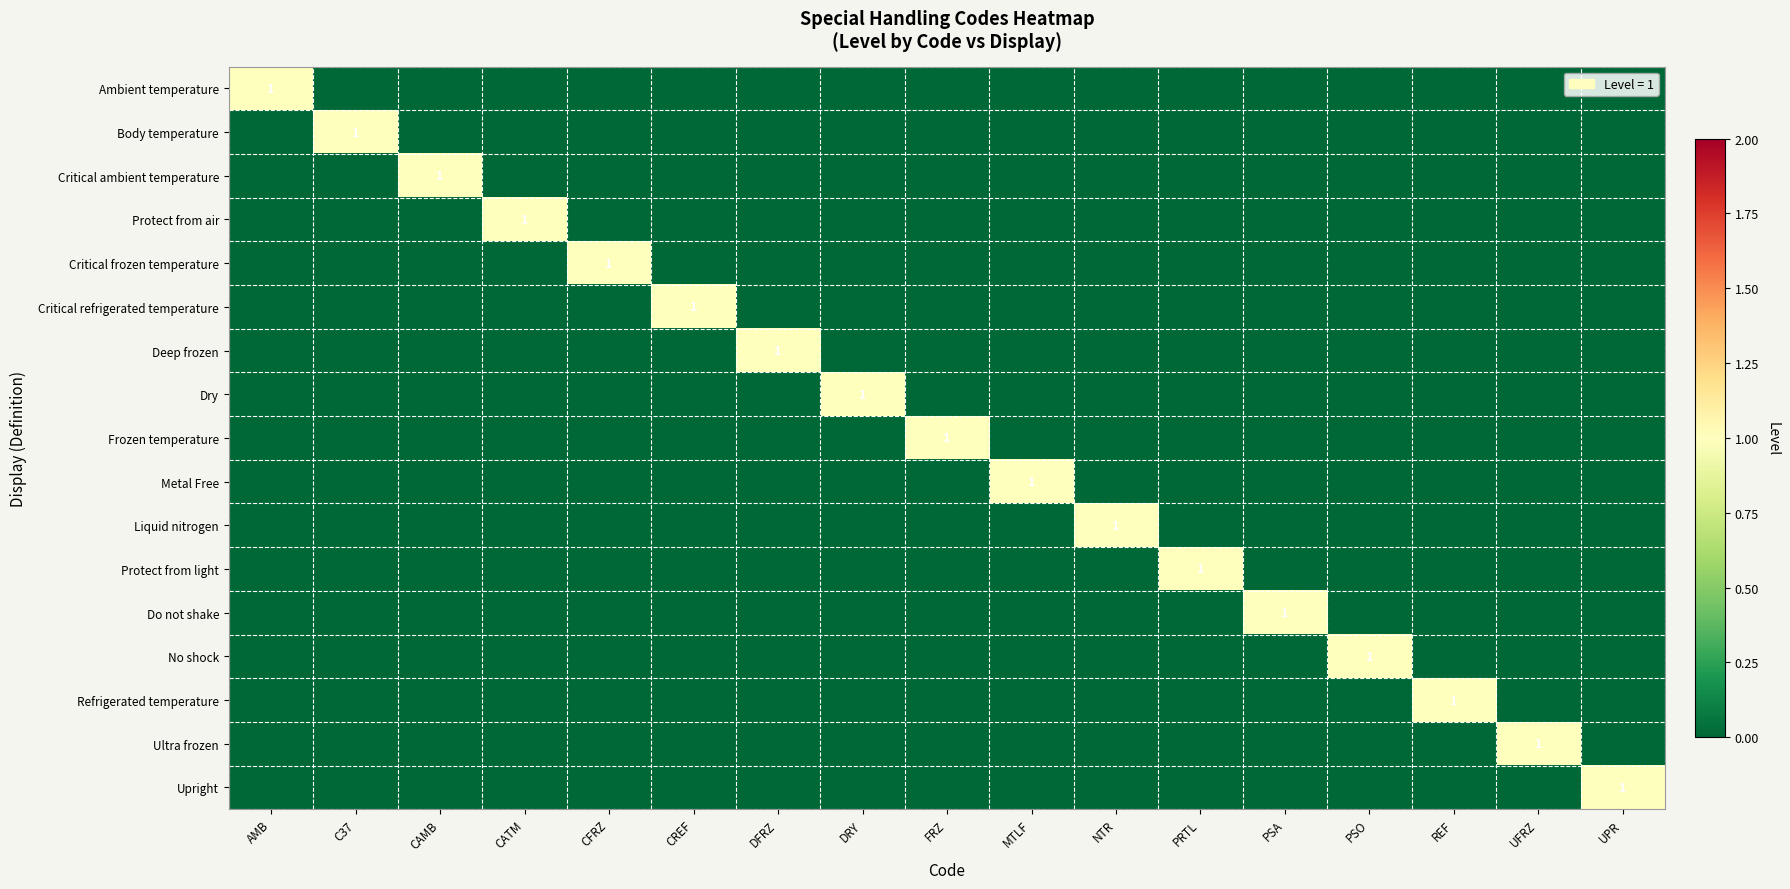

At which category does the chart reach its peak across all series?

AMB